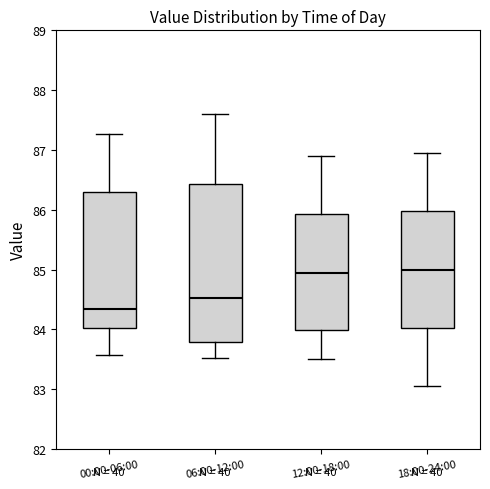

Where does the lower whisker of the box for 12:00-18:00 end on the y-axis? The values are not printed on the chart, so give them approximately, as read against the axis.

83.5